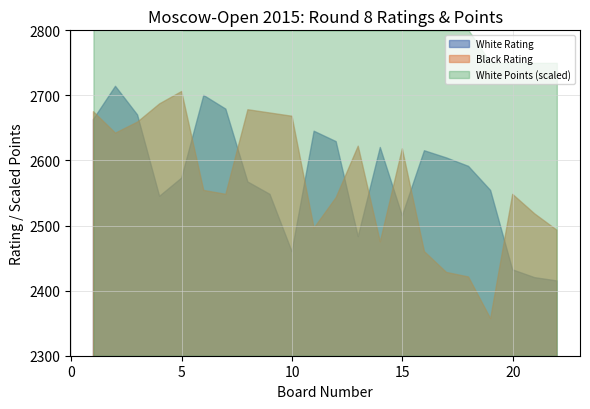

How many categories are shown in the chart?

22